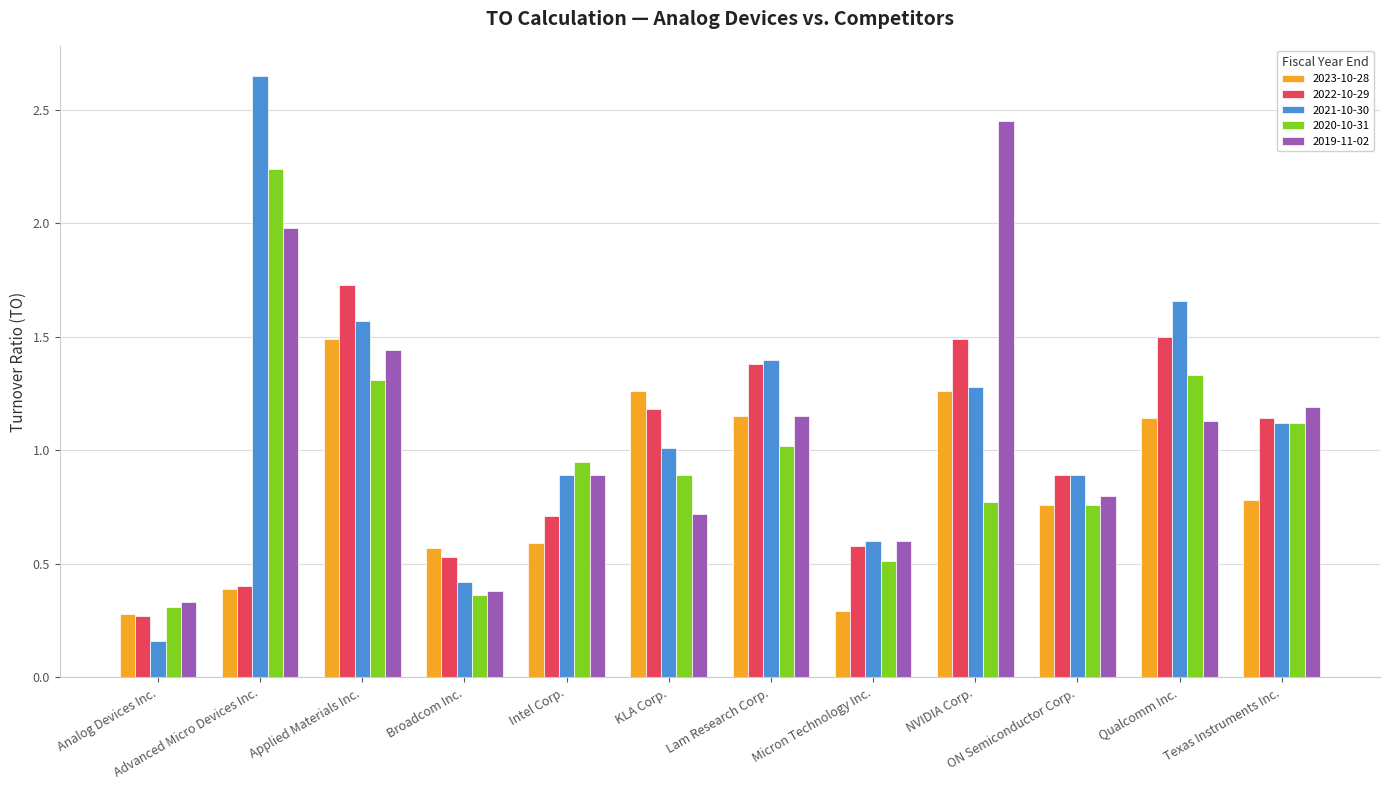

The 2023-10-28 series shows 0.3 at Broadcom Inc.. True or false?

False